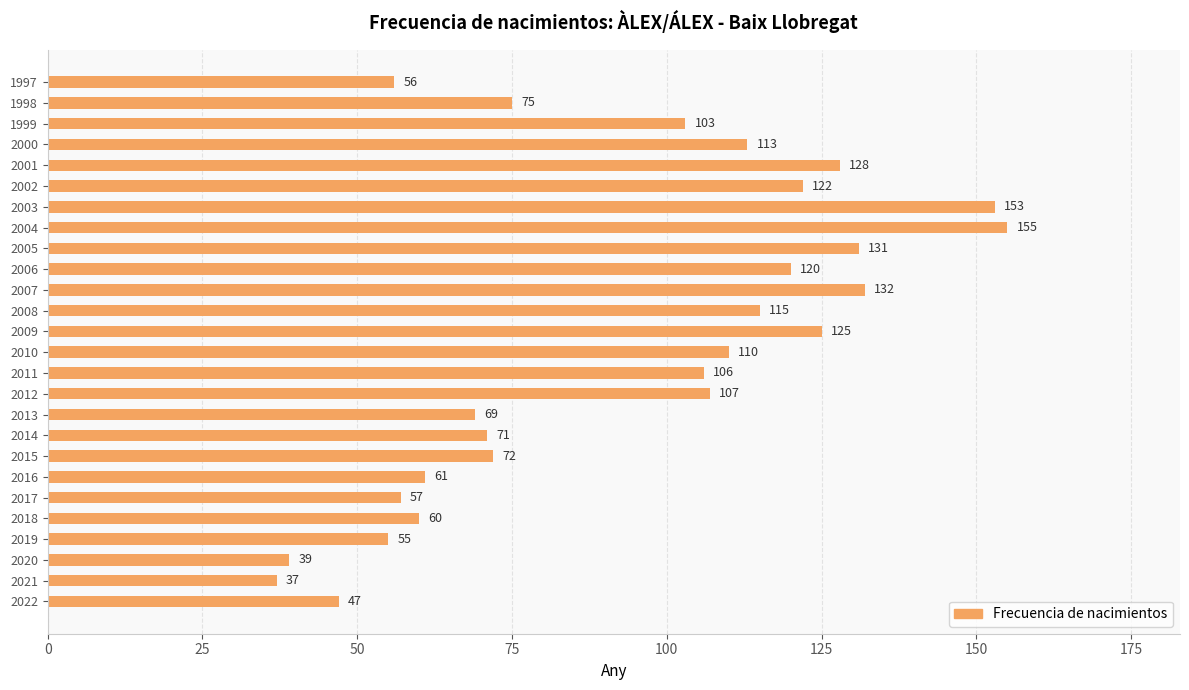

What is the change in value from 2021 to 2007?

+95